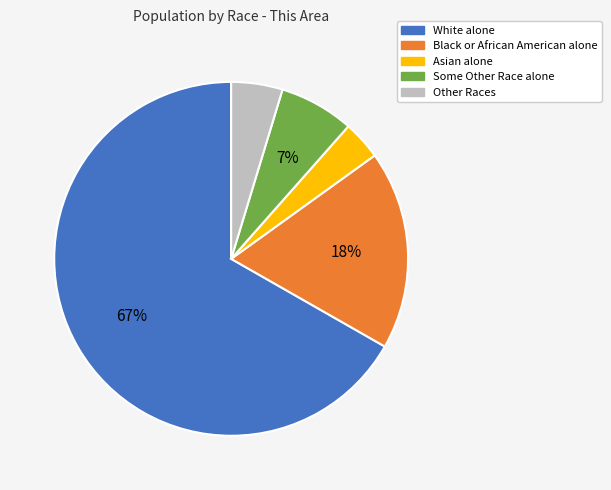

How many slices are in this pie chart?

5